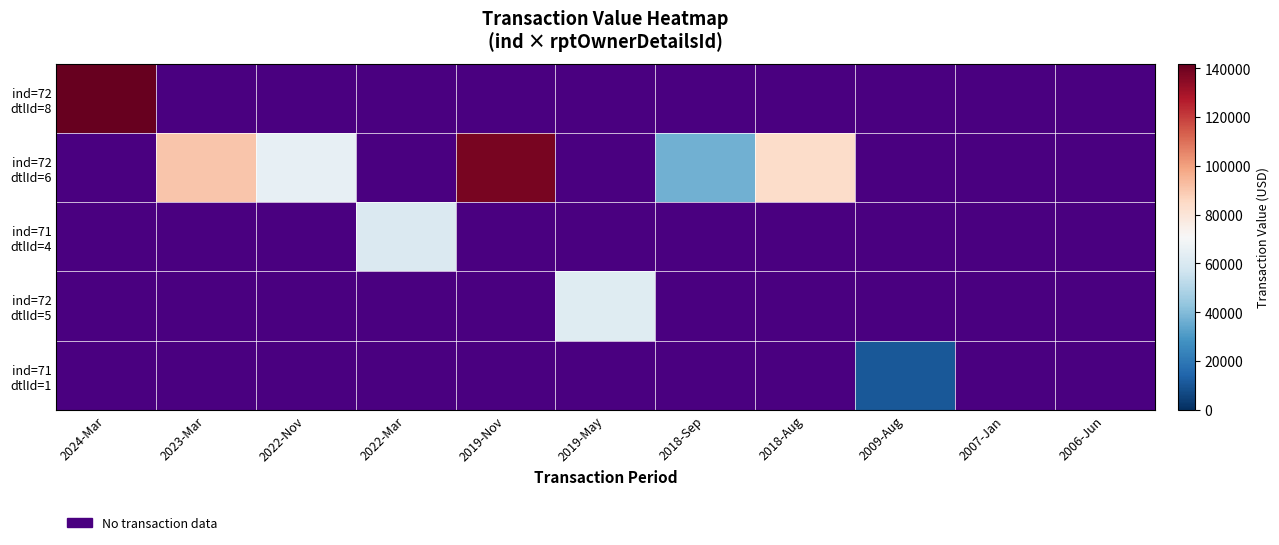

What is the maximum value shown in the chart?

141781.0